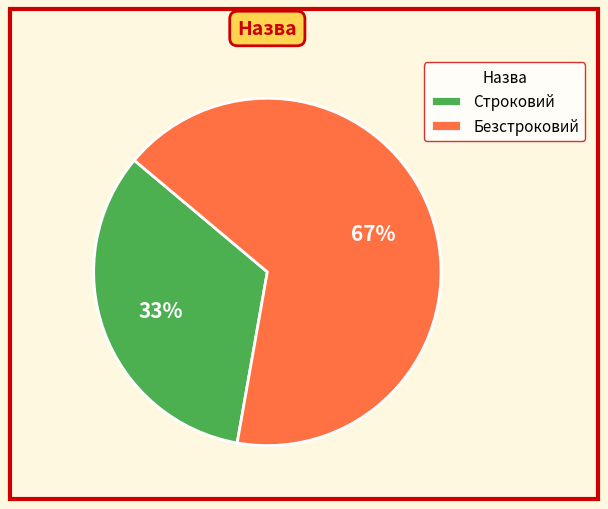

Rank the categories by value from highest to lowest.

Безстроковий, Строковий